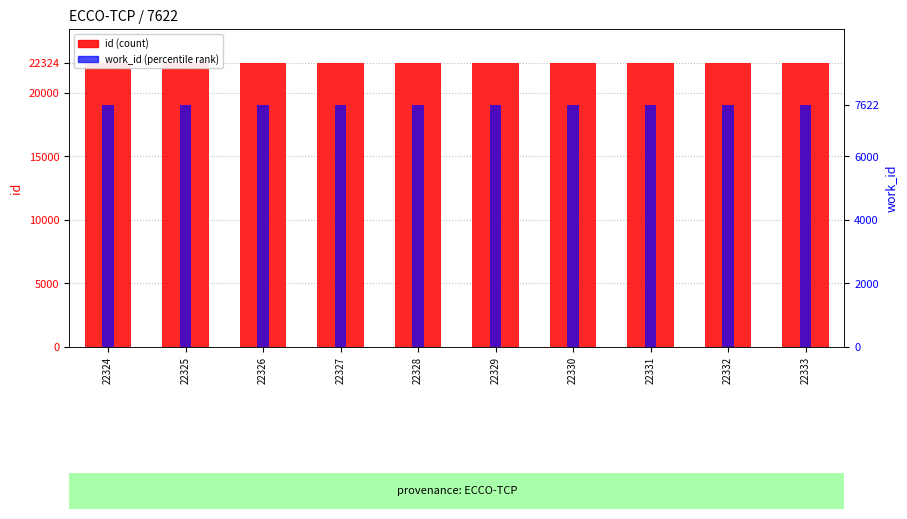

At which category is the sum across all series the highest?

22333